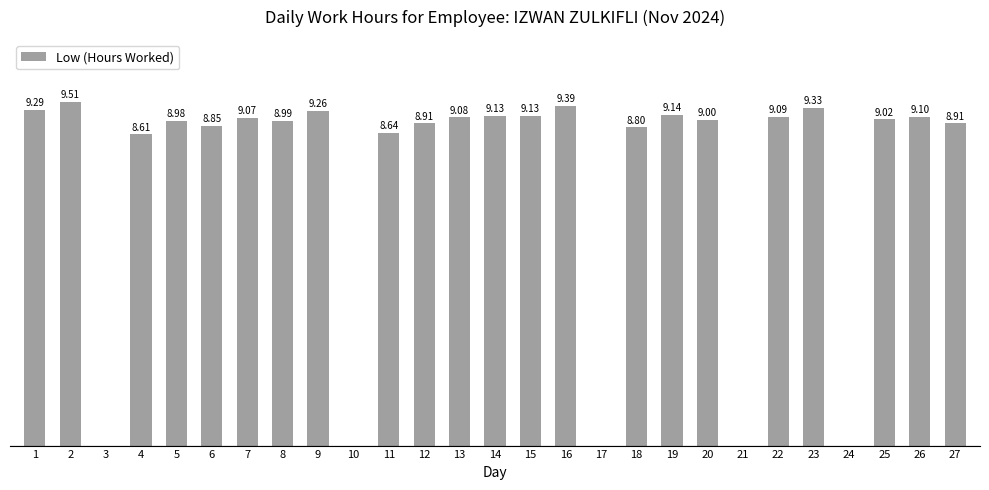

Where does the data first go above 9?

1